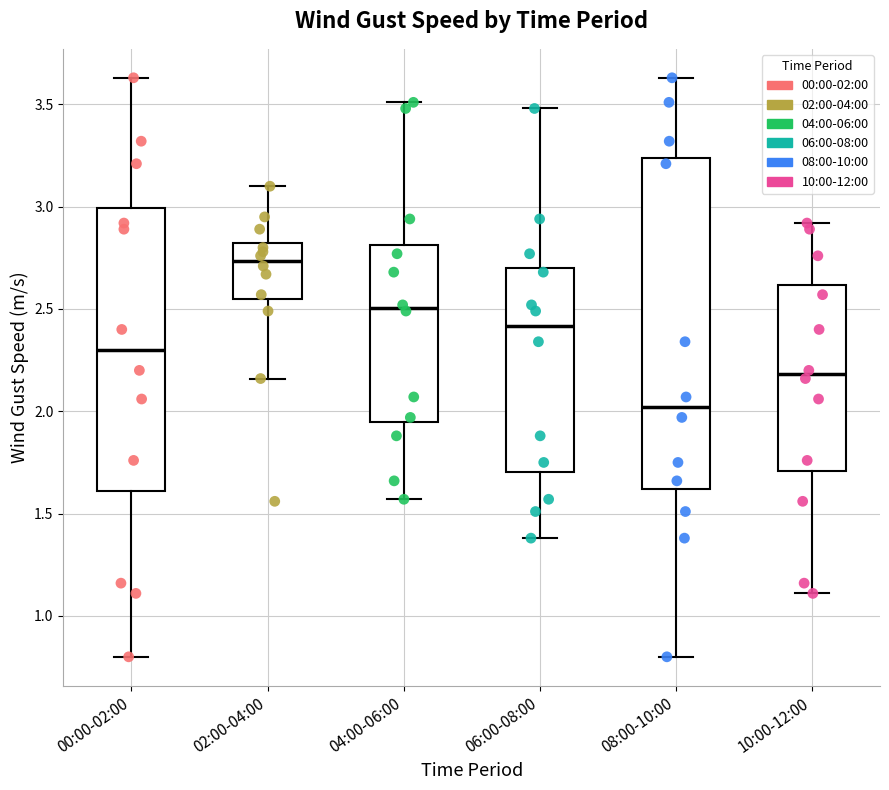

Comparing the boxes themselves (not the whiskers), which one is the tallest?

08:00-10:00